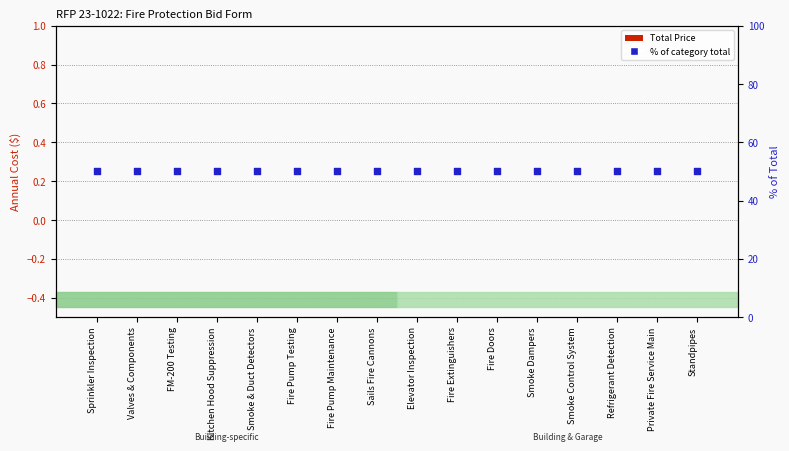

Which series reaches the minimum Y coordinate?

Total Price